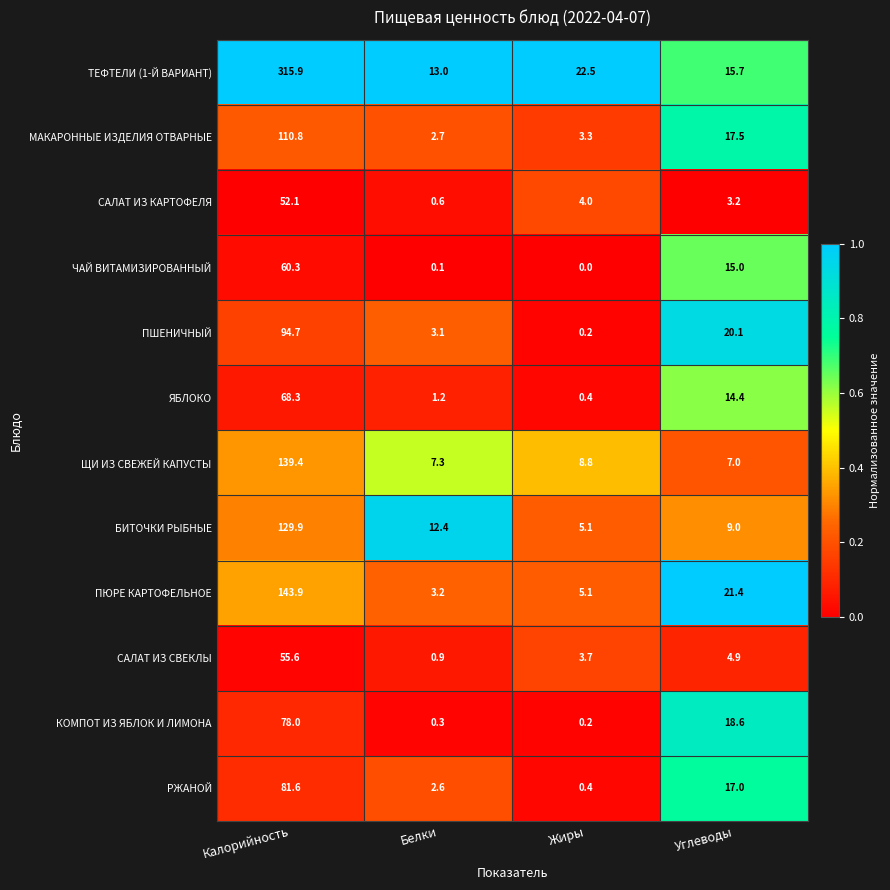

Which series has the largest range (max minus min)?

ТЕФТЕЛИ (1-Й ВАРИАНТ)